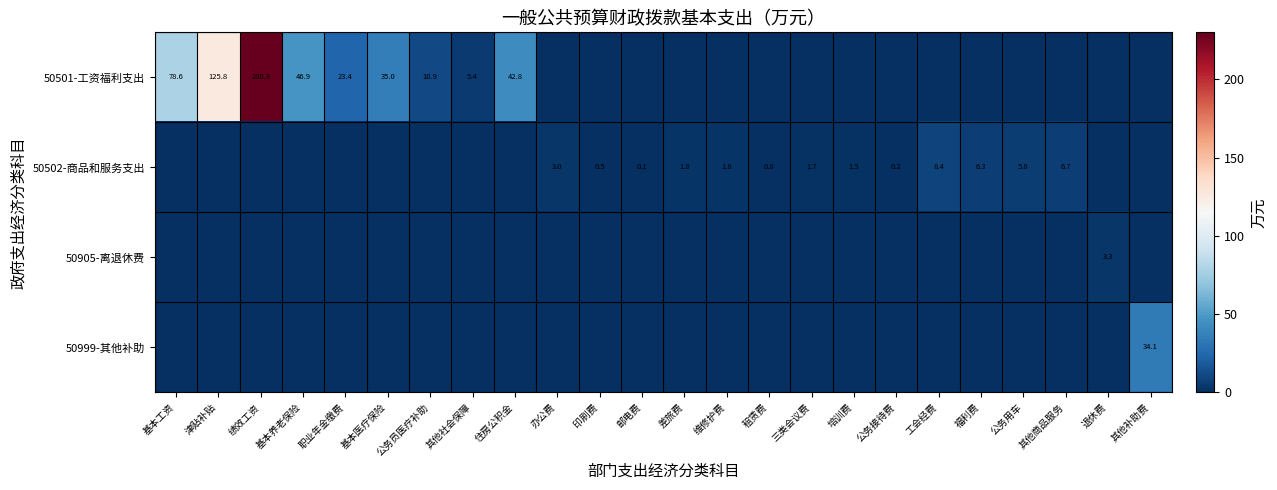

Is it true that 50501-工资福利支出 equals 31.0 at 职业年金缴费?

False